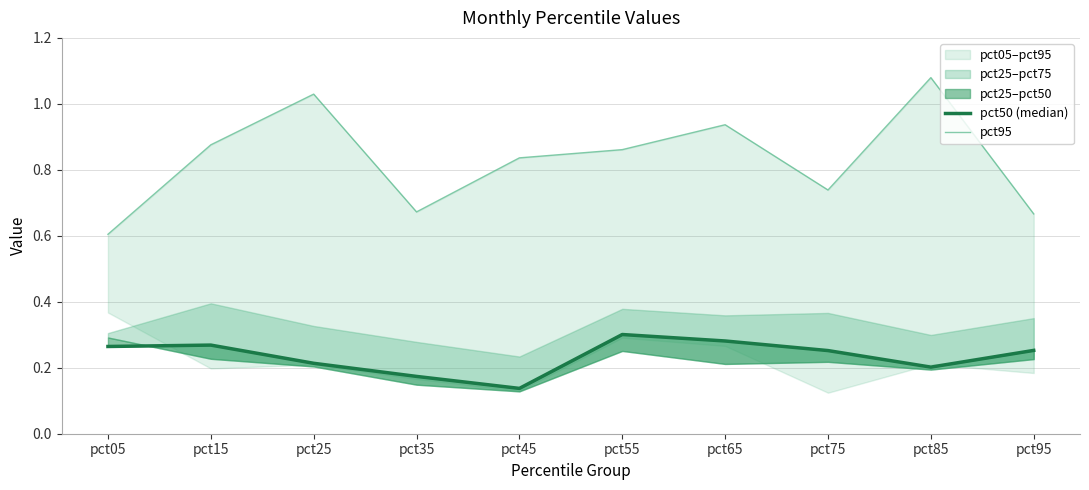

Which series has the widest spread of values?

pct95